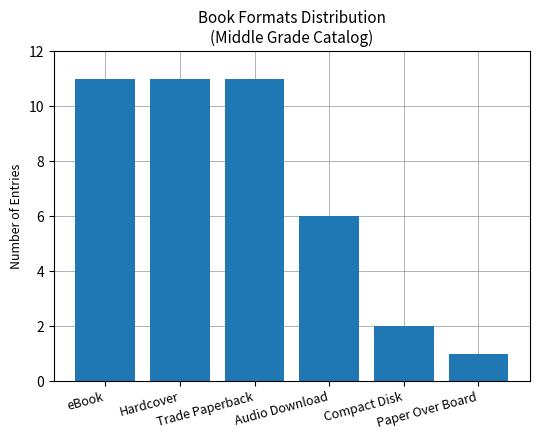

What is the change in value from Audio Download to Compact Disk?

-4